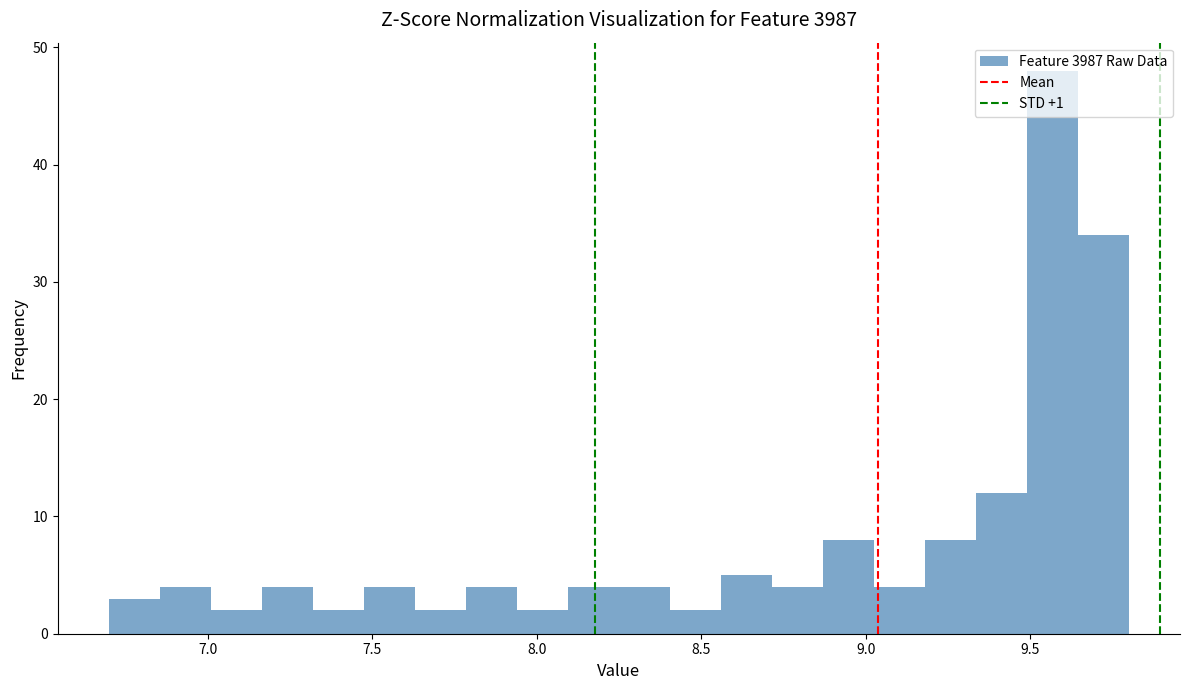

Read against the x-axis, roughly where is the centre of the tallest bar?

9.55